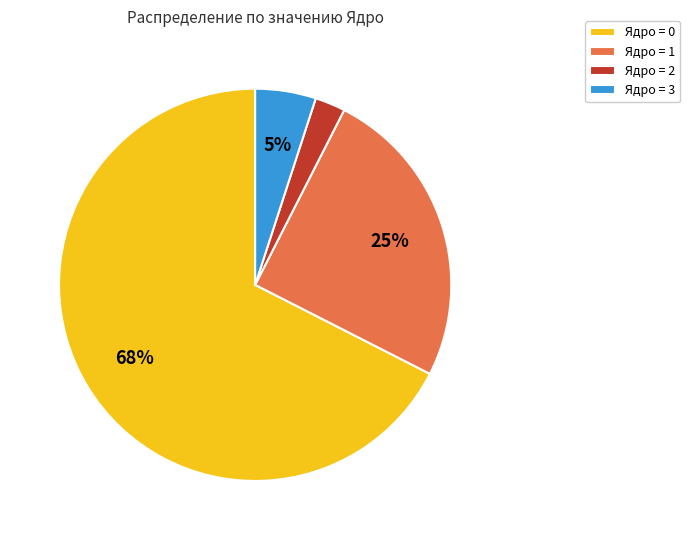

Which slice is the largest?

Ядро = 0